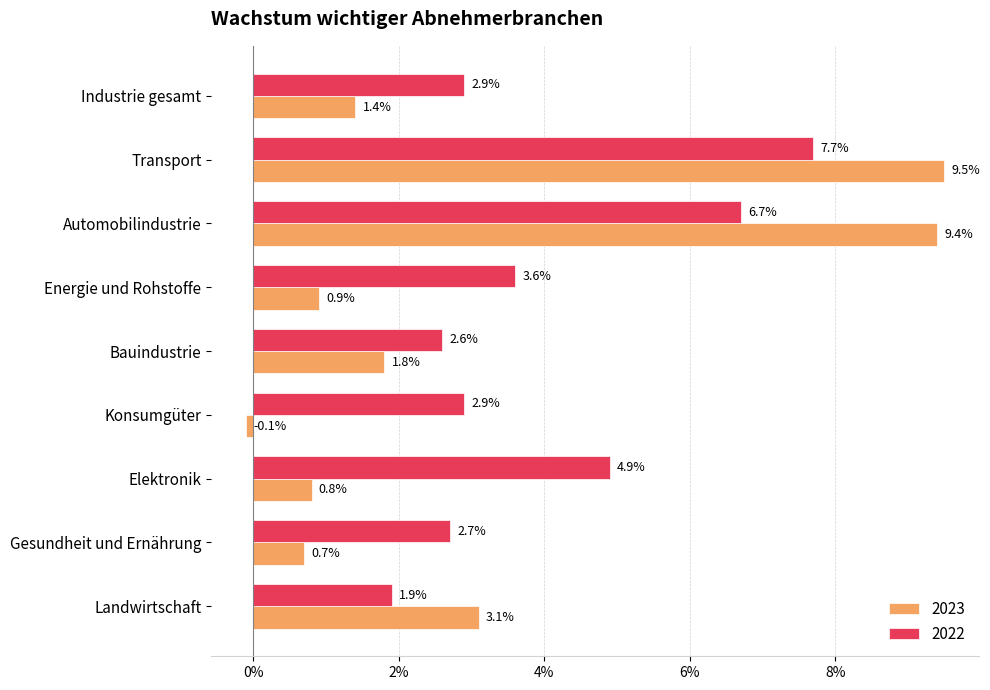

The 2023 series shows -0.0 at Konsumgüter. True or false?

True